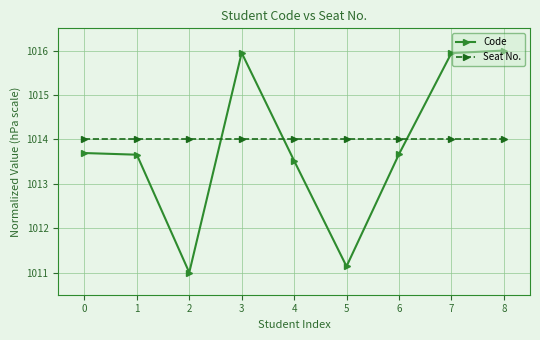

What is the difference between the highest and lowest values at 8?

2.0